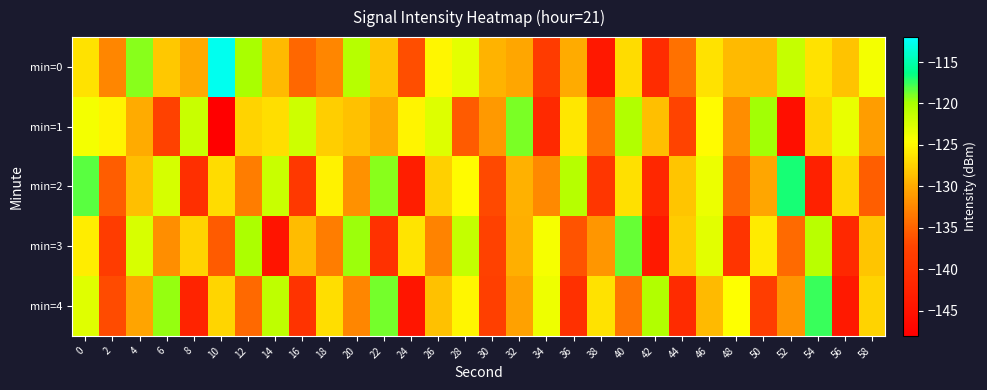

Which has a higher value, 14 or 40?

40